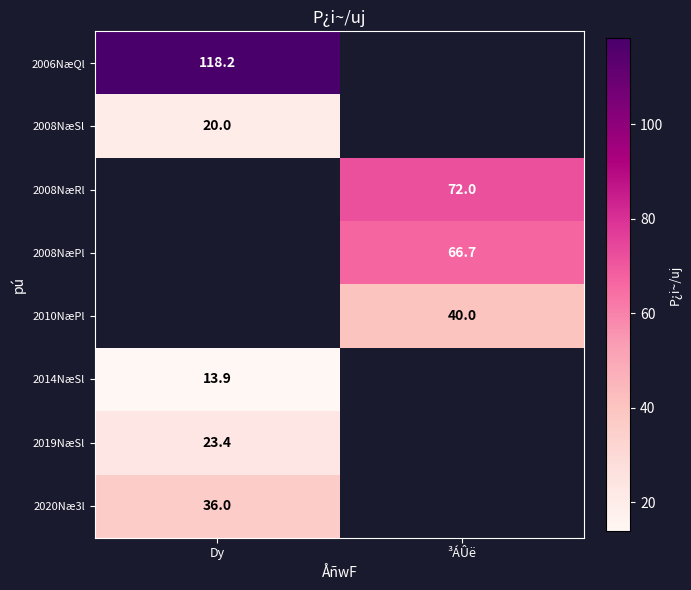

Is it true that 2008NæSl equals 20.0 at Dy?

True